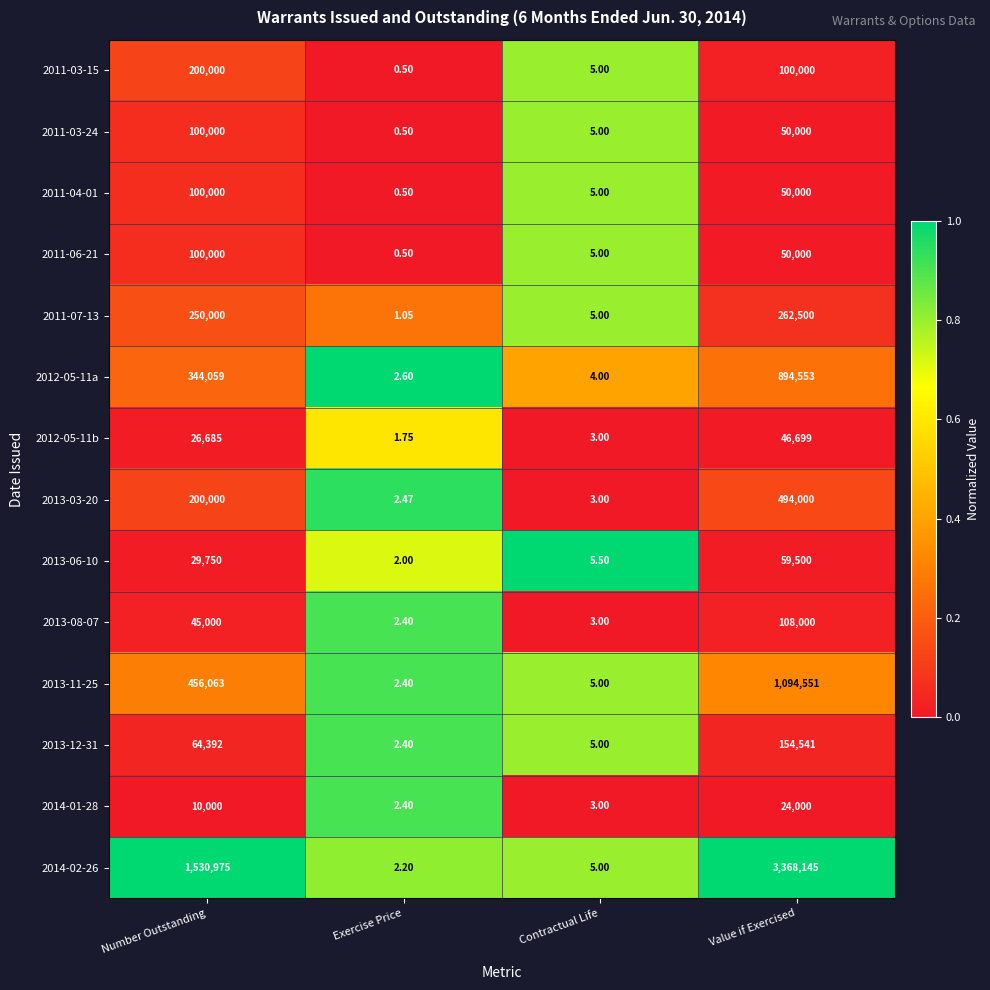

Is the value of 2014-02-26 at Value if Exercised greater than the value of 2013-11-25 at Number Outstanding?

Yes